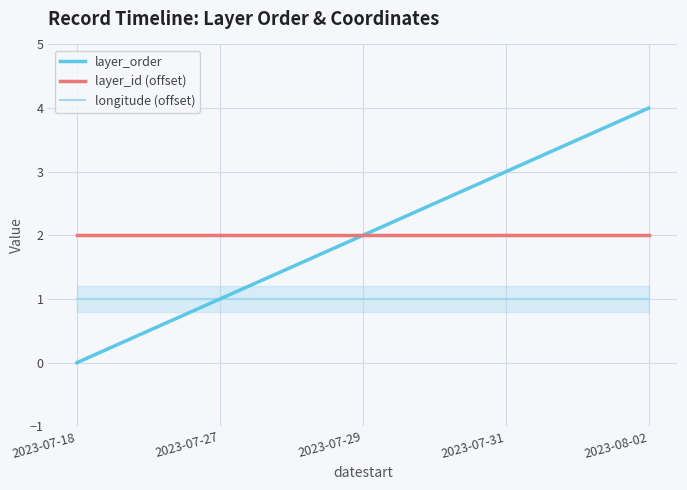

At which label does layer_order reach its peak?

2023-08-02